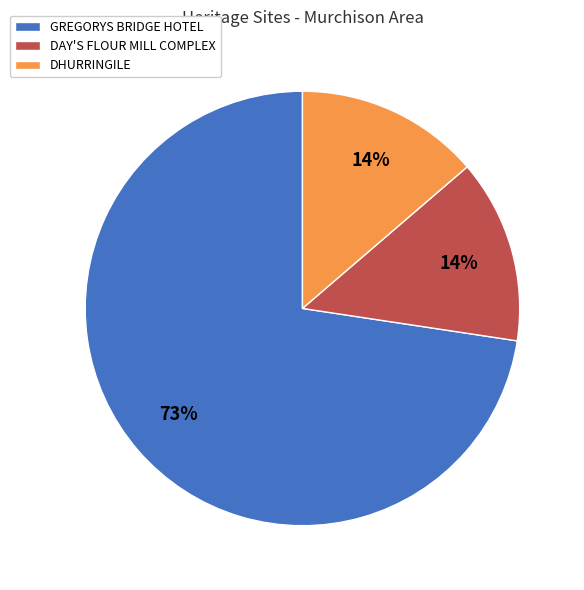

Is it true that GREGORYS BRIDGE HOTEL is 82% of the pie?

False